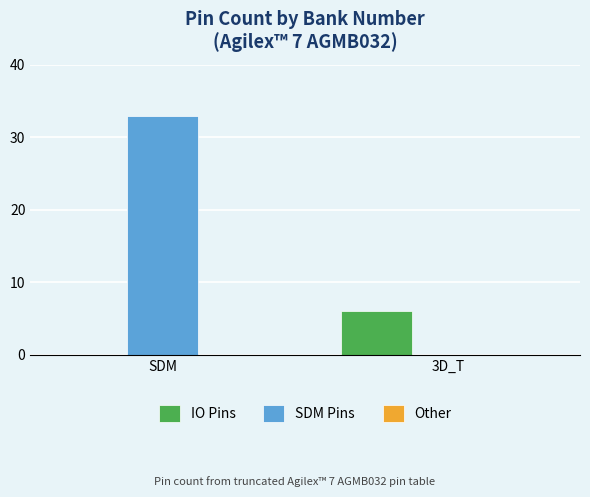

What is the sum of all SDM Pins values?

33